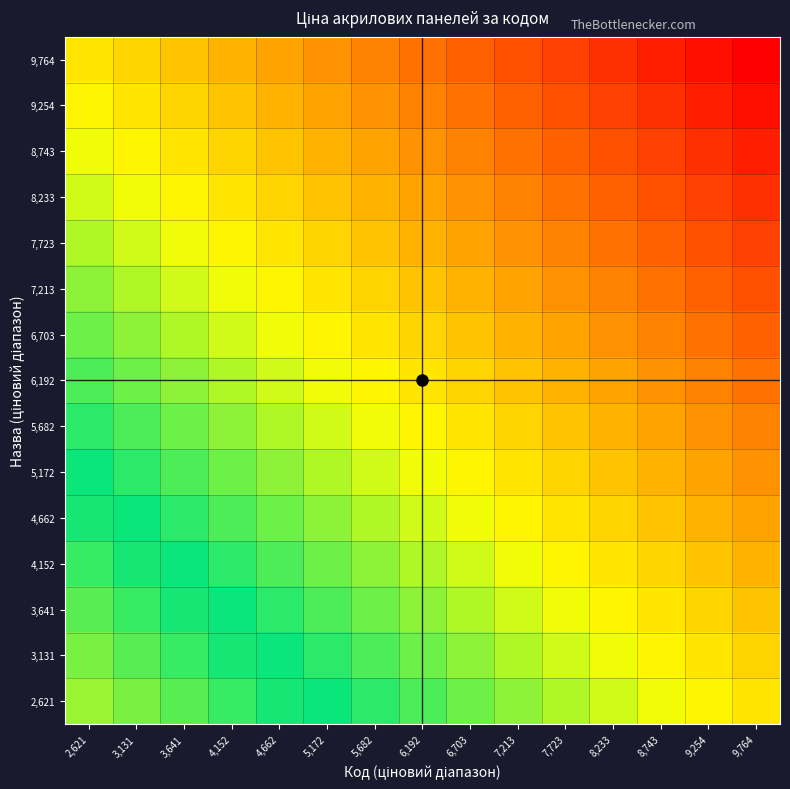

At which category is the sum across all series the highest?

9,764